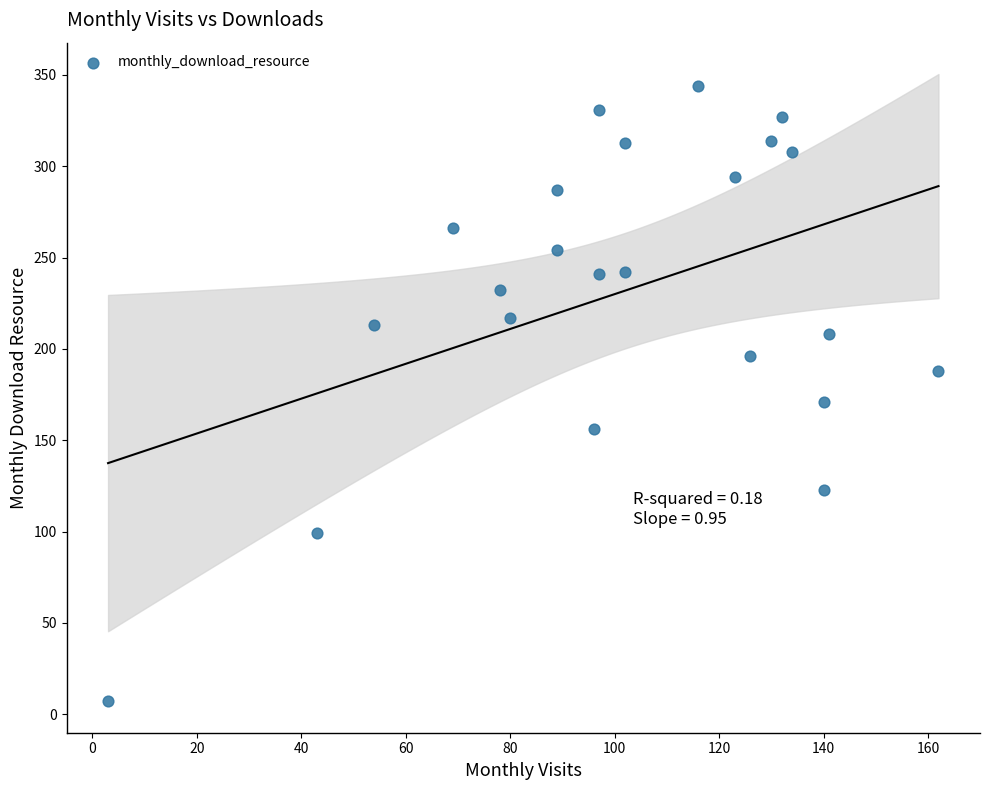

What is the range of X values (max minus min)?

159